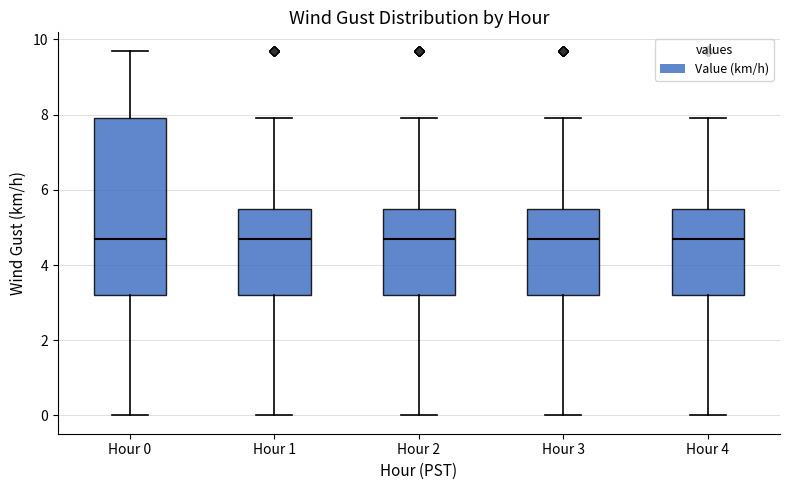

Reading left to right, read every box against the y-axis: the position of its median line, the range the box covers, and the ends of its whiskers. The values are not printed on the chart, so give them approximately, as read against the axis.

Hour 0: median 4.8, box 3.2 to 8.0, whiskers 0.0 to 9.8
Hour 1: median 4.8, box 3.2 to 5.6, whiskers 0.0 to 8.0
Hour 2: median 4.8, box 3.2 to 5.6, whiskers 0.0 to 8.0
Hour 3: median 4.8, box 3.2 to 5.6, whiskers 0.0 to 8.0
Hour 4: median 4.8, box 3.2 to 5.6, whiskers 0.0 to 8.0